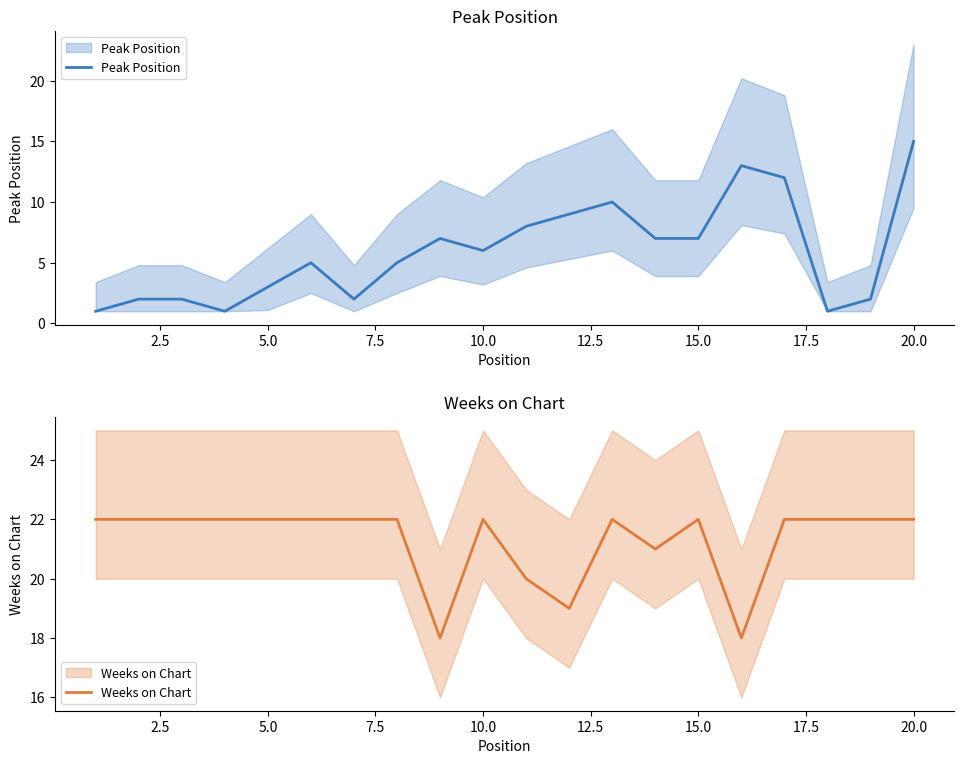

What are all the series names shown in the legend?

Peak Position, Weeks on Chart